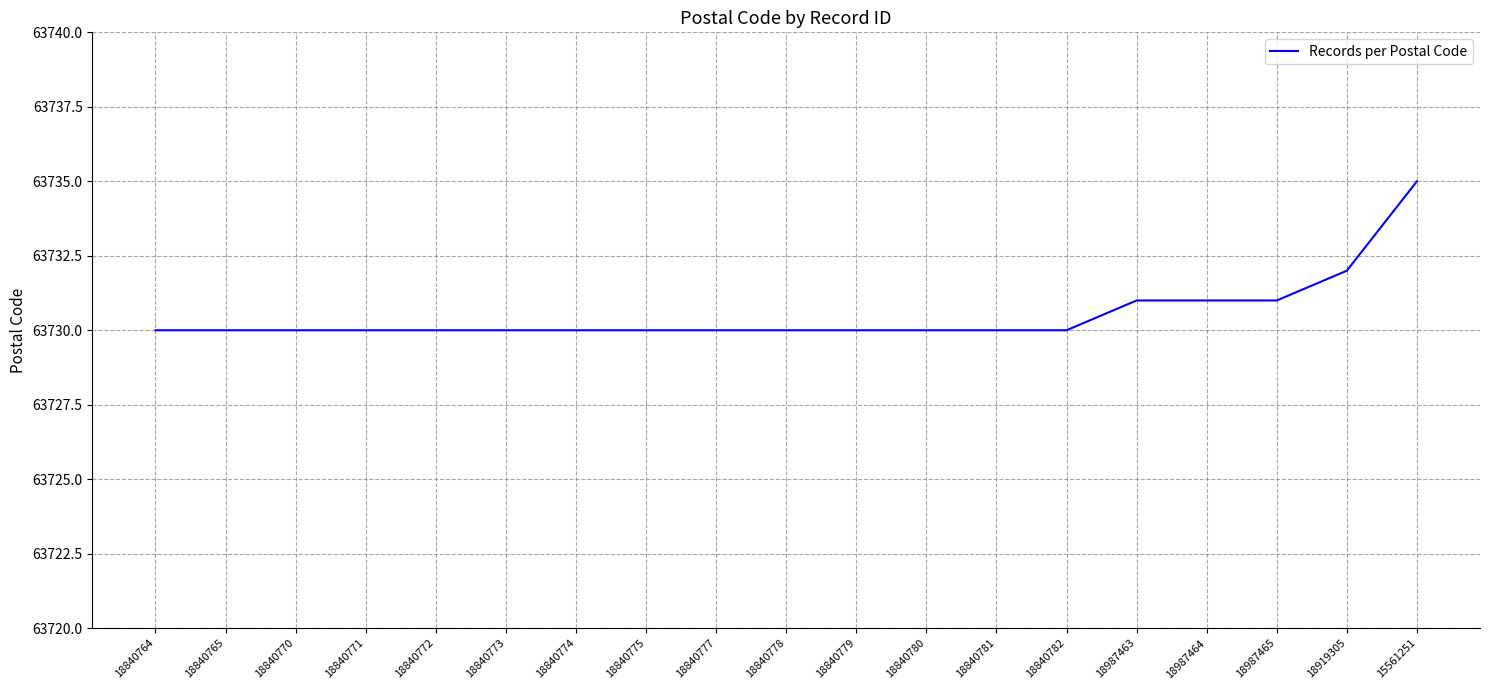

What is the maximum value shown in the chart?

63735